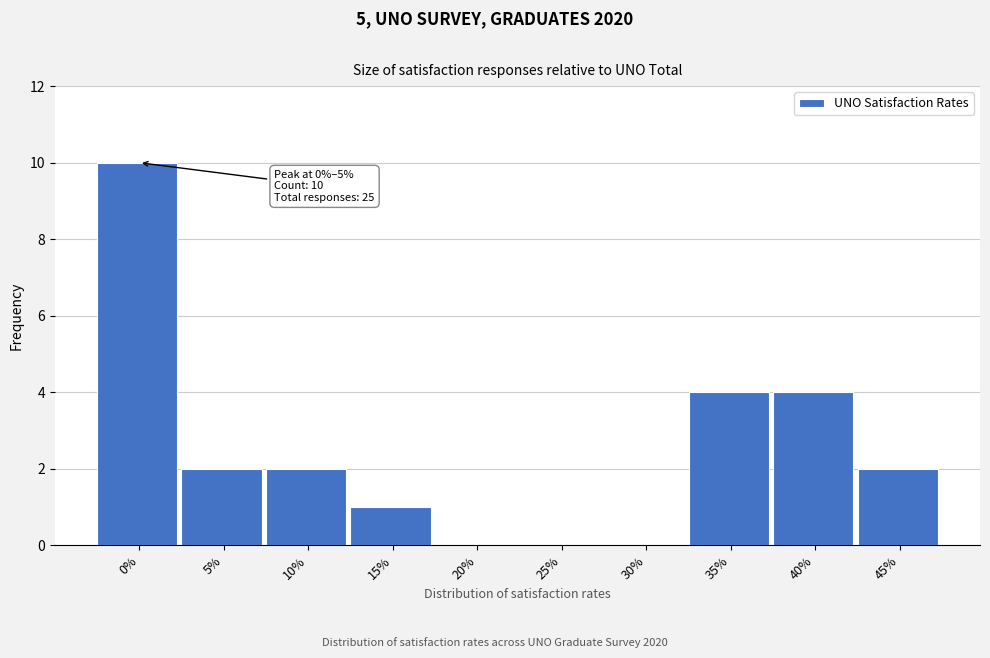

Reading right to left, what are all the values shown in this chart?

45%=2	40%=4	35%=4	30%=0	25%=0	20%=0	15%=1	10%=2	5%=2	0%=10